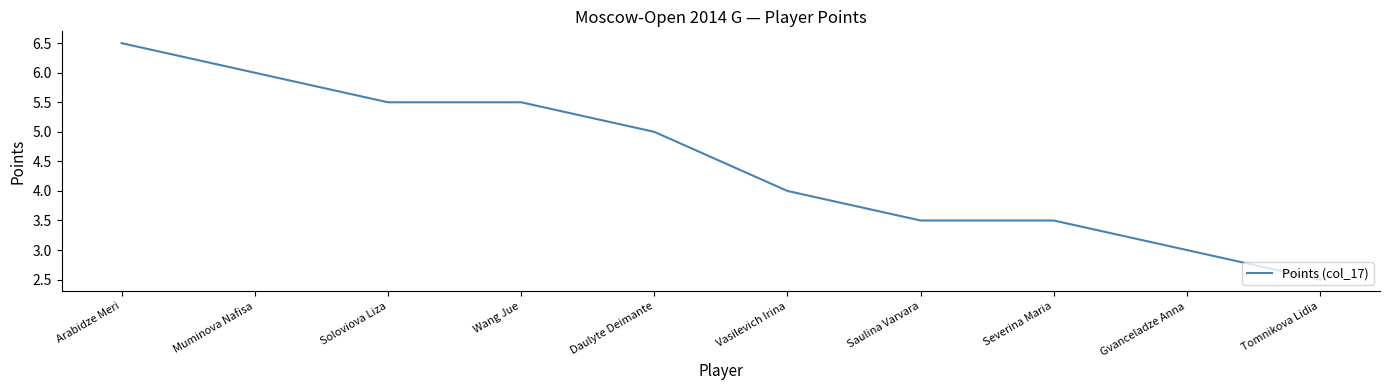

True or false: the data shows 6.3 at Vasilevich Irina.

False